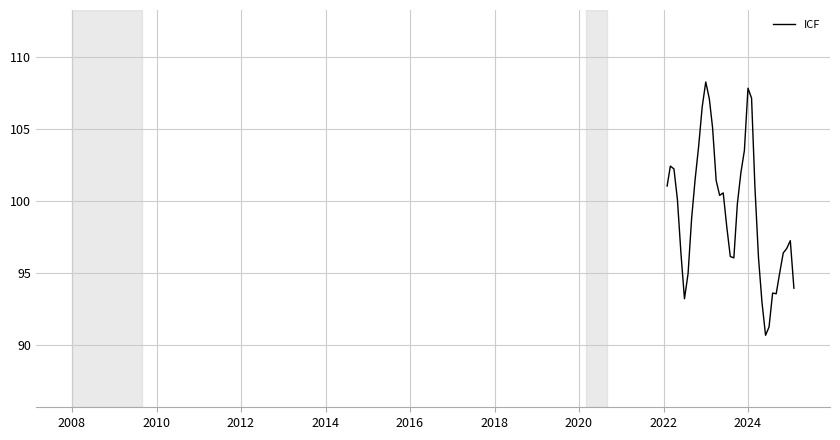

What is the maximum value shown in the chart?

108.3